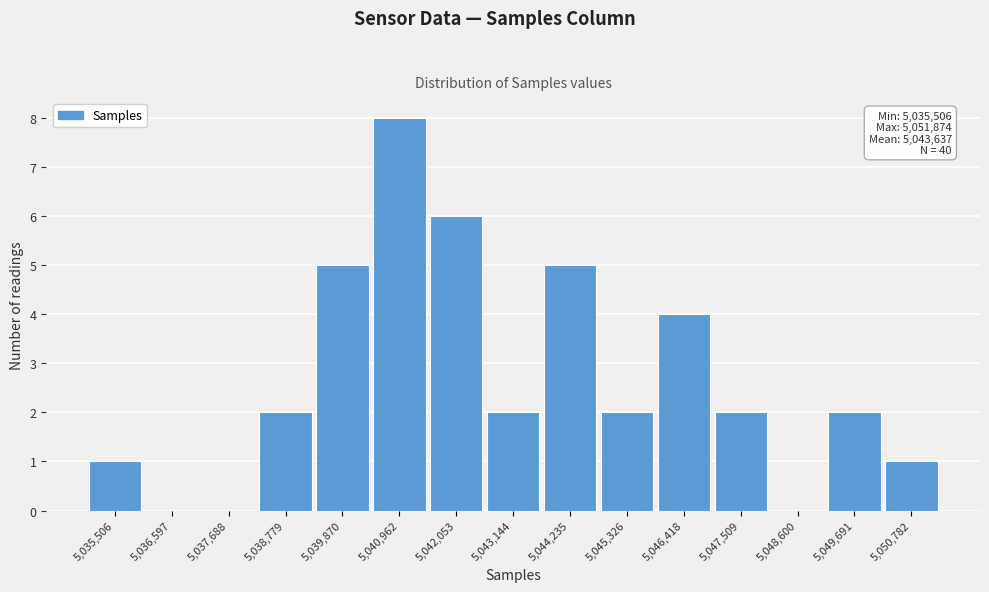

Reading right to left, list all the values displayed in this chart.

5,050,782=1	5,049,691=2	5,048,600=0	5,047,509=2	5,046,418=4	5,045,326=2	5,044,235=5	5,043,144=2	5,042,053=6	5,040,962=8	5,039,870=5	5,038,779=2	5,037,688=0	5,036,597=0	5,035,506=1